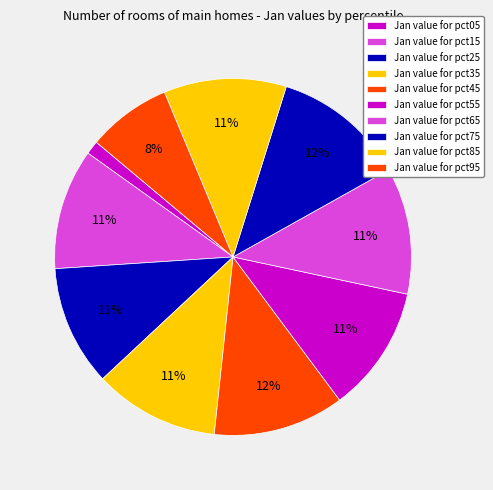

How many slices are in this pie chart?

10